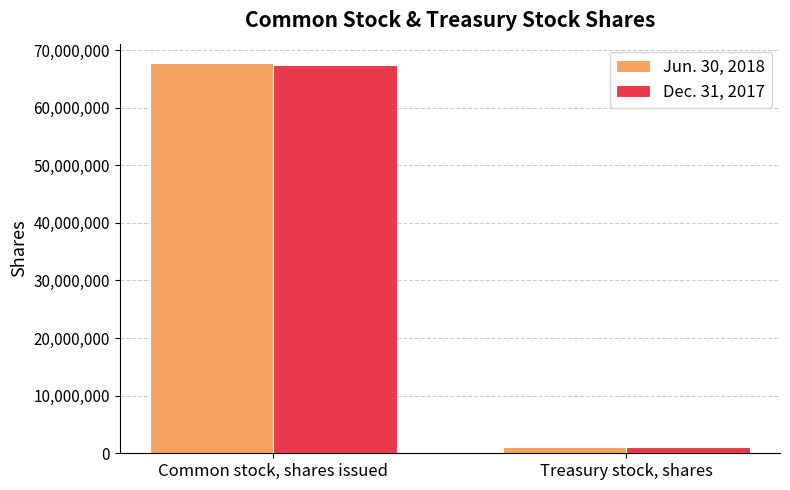

Reading left to right, list all the values displayed in this chart.

Jun. 30, 2018: Common stock, shares issued=67711012	Treasury stock, shares=1083013
Dec. 31, 2017: Common stock, shares issued=67341819	Treasury stock, shares=1046870